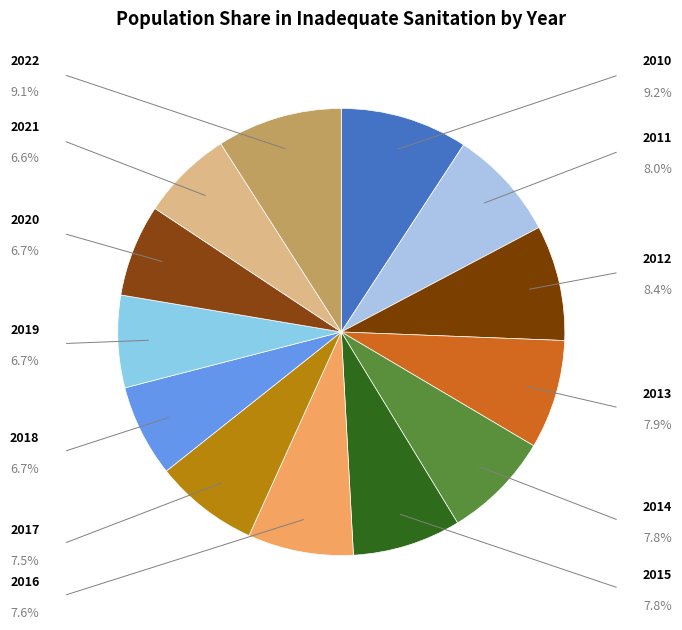

Count the number of slices in the pie.

13